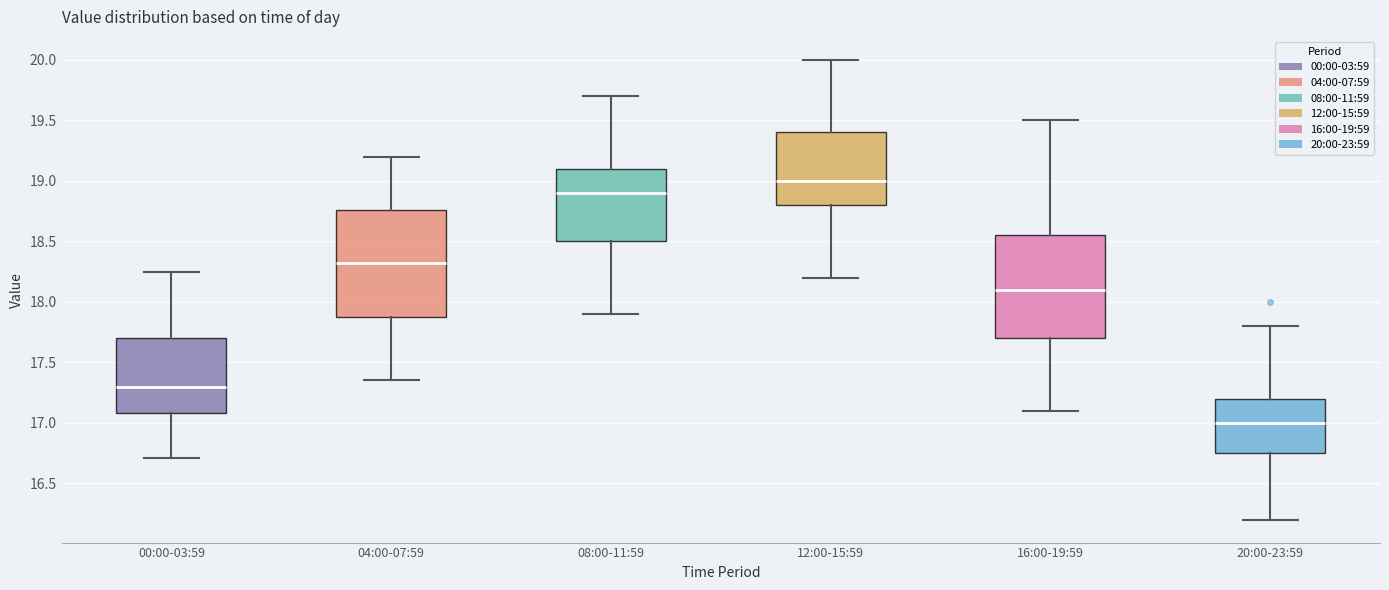

Where is the lower edge of the box for 20:00-23:59 on the y-axis? The values are not printed on the chart, so give them approximately, as read against the axis.

16.75